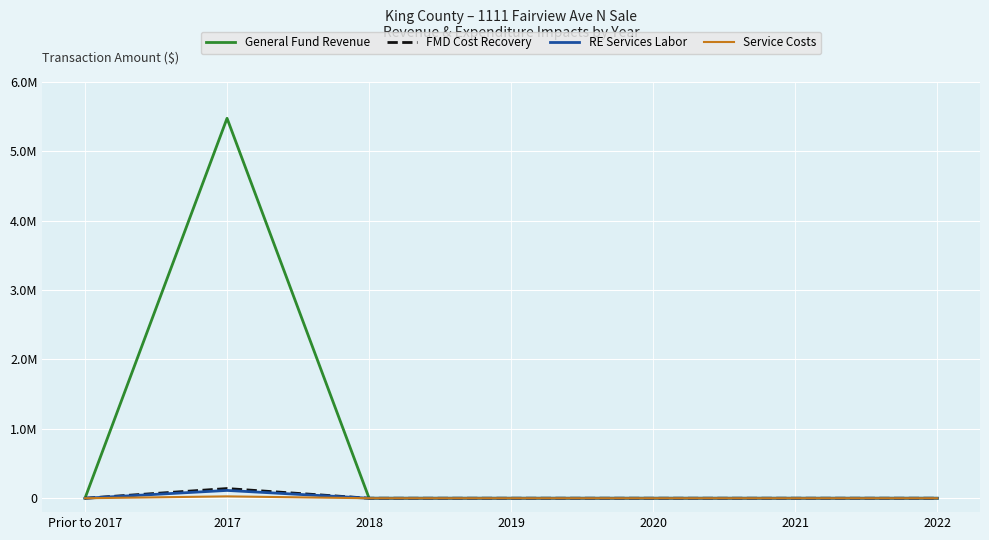

The Service Costs series shows 0.0 at Prior to 2017. True or false?

True